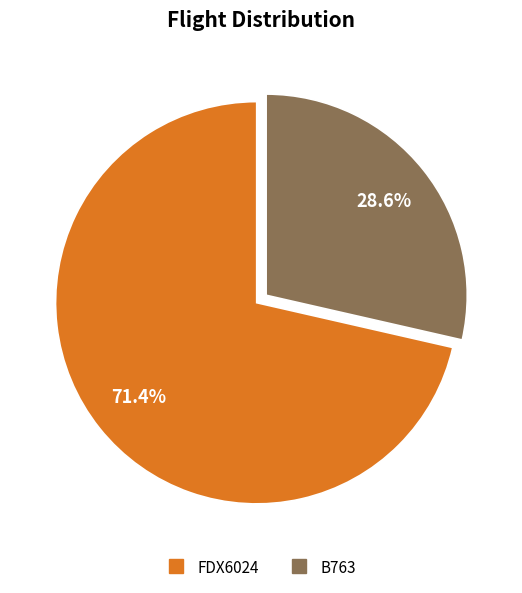

To the nearest percent, what is the average slice percentage?

50%